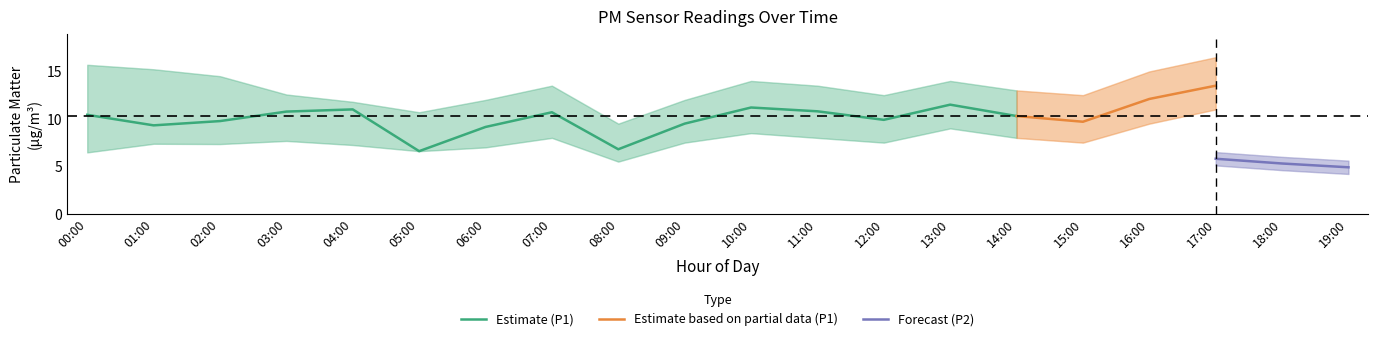

What is the highest value of the Estimate (P1) series?

11.5